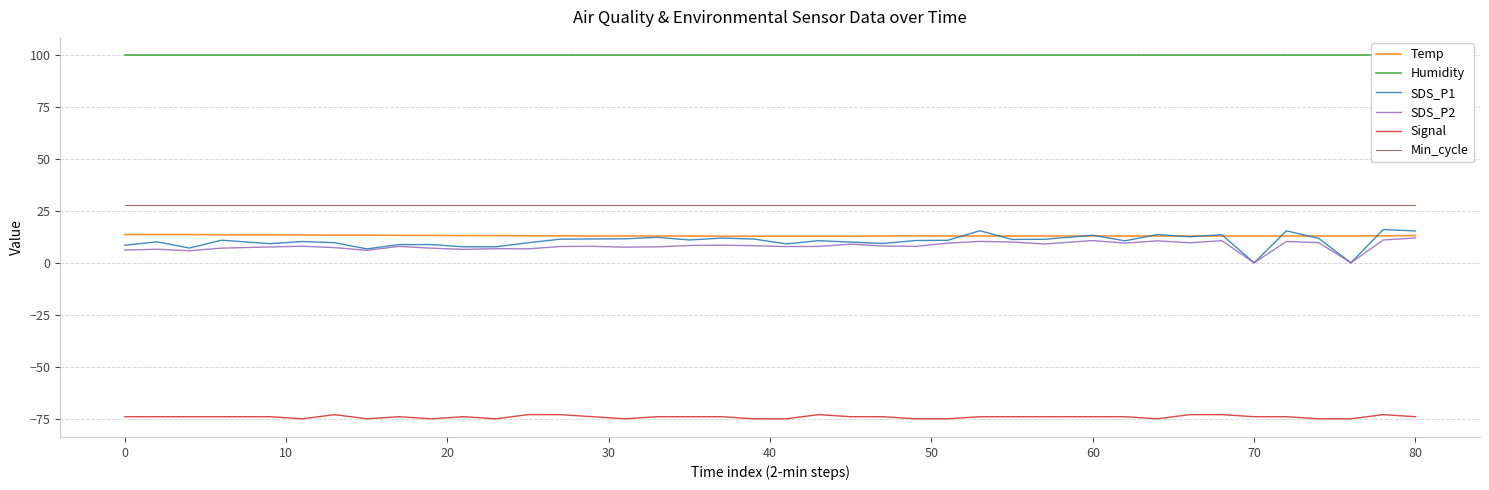

What is the sum of all Temp values?

521.7